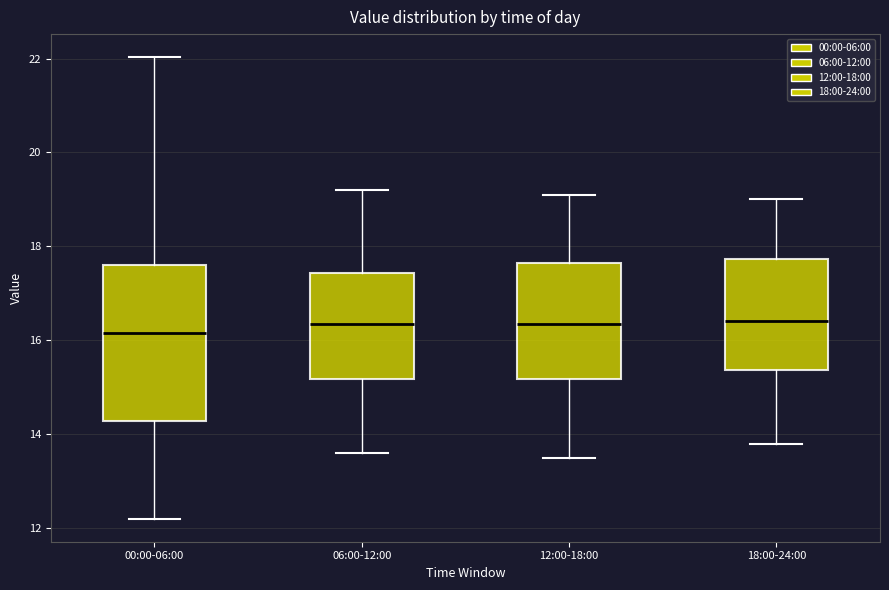

Comparing the boxes themselves (not the whiskers), which one is the tallest?

00:00-06:00